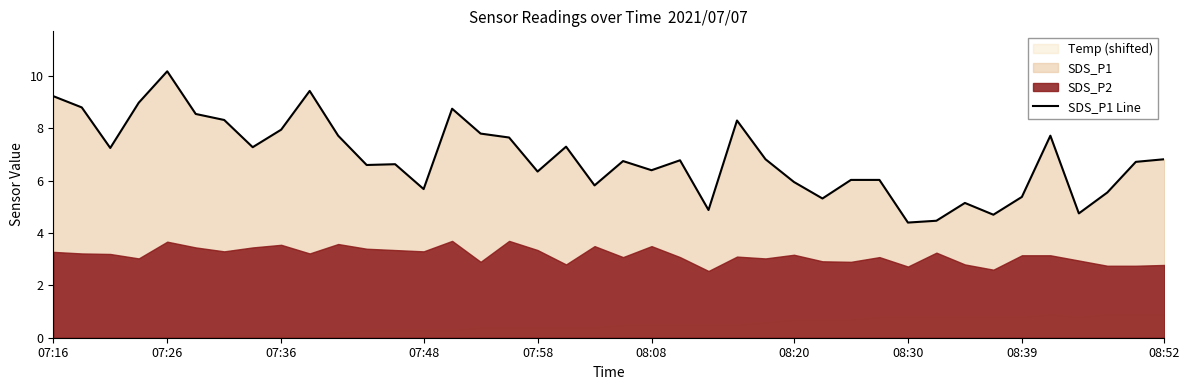

What is the average value?

6.9